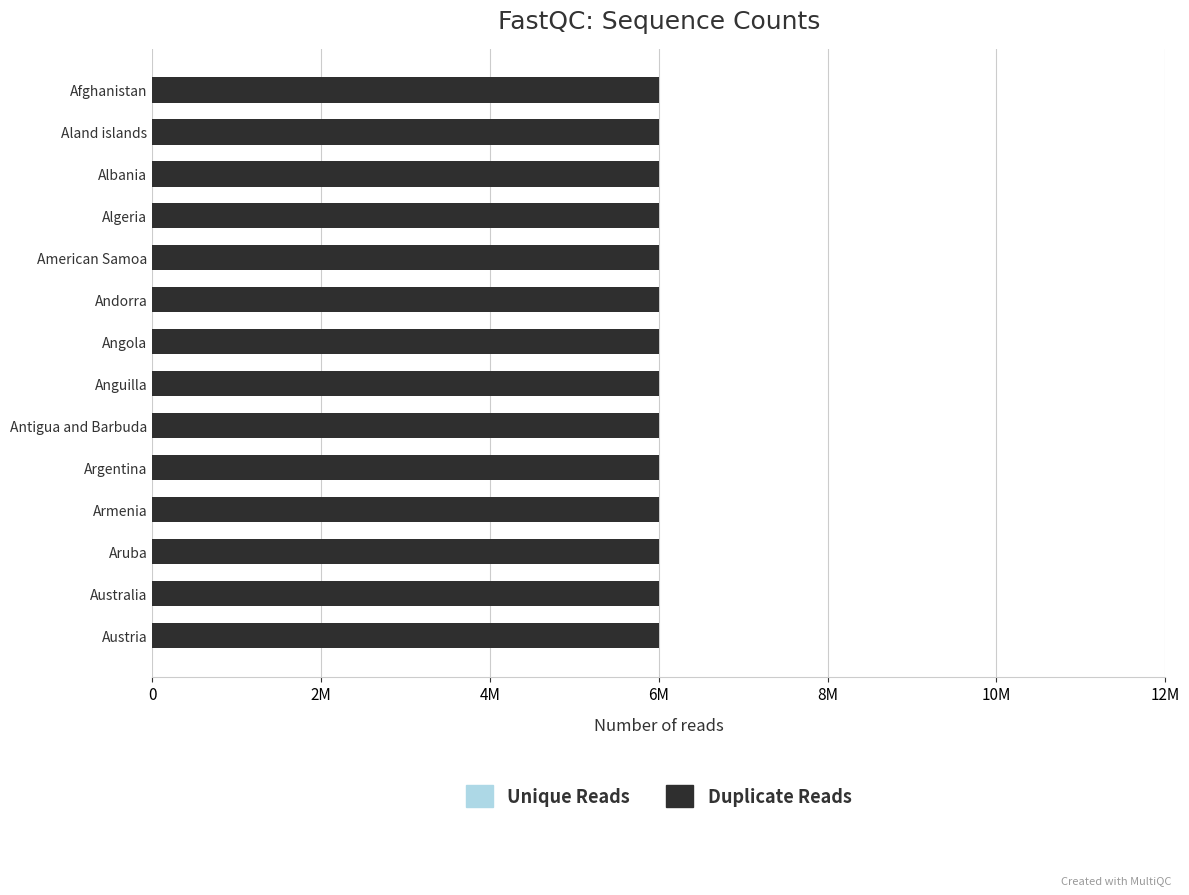

What position from the left is Antigua and Barbuda?

9